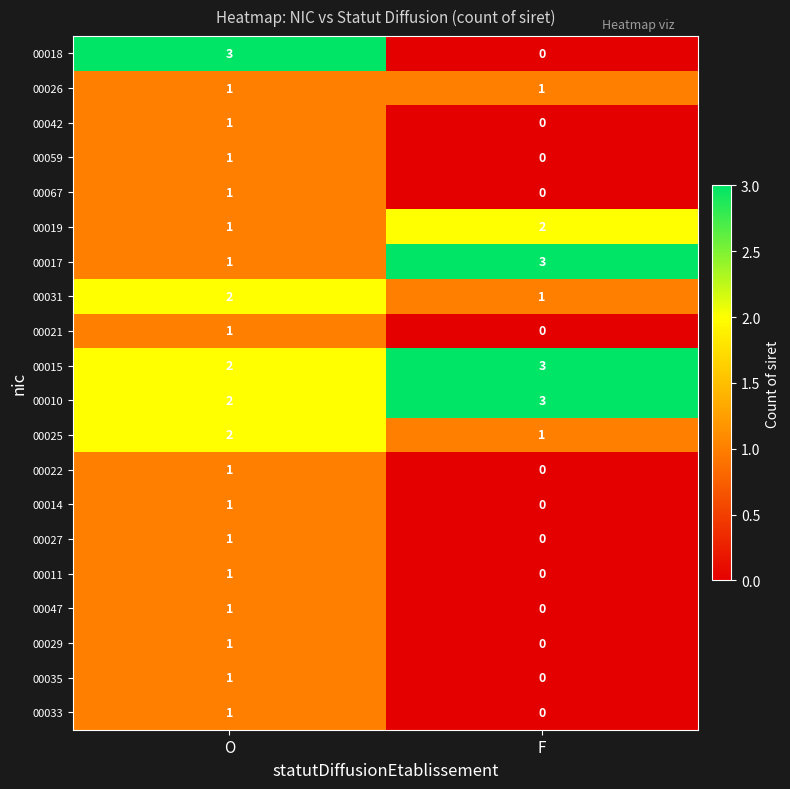

Rank the categories by 00015 value from highest to lowest.

F, O